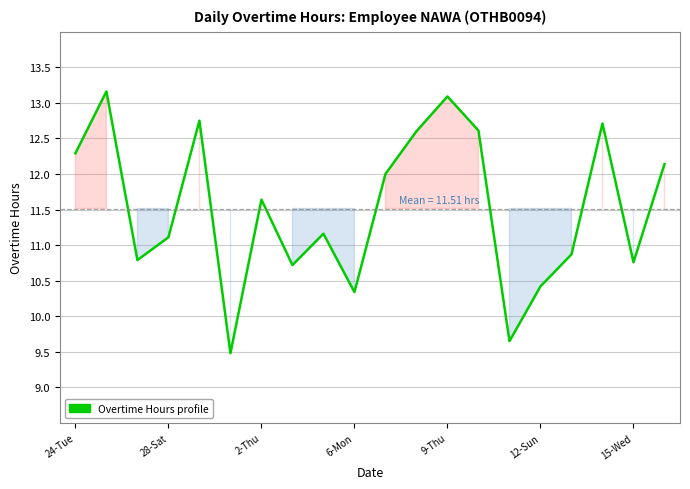

What is the difference between the maximum and minimum values?

3.7